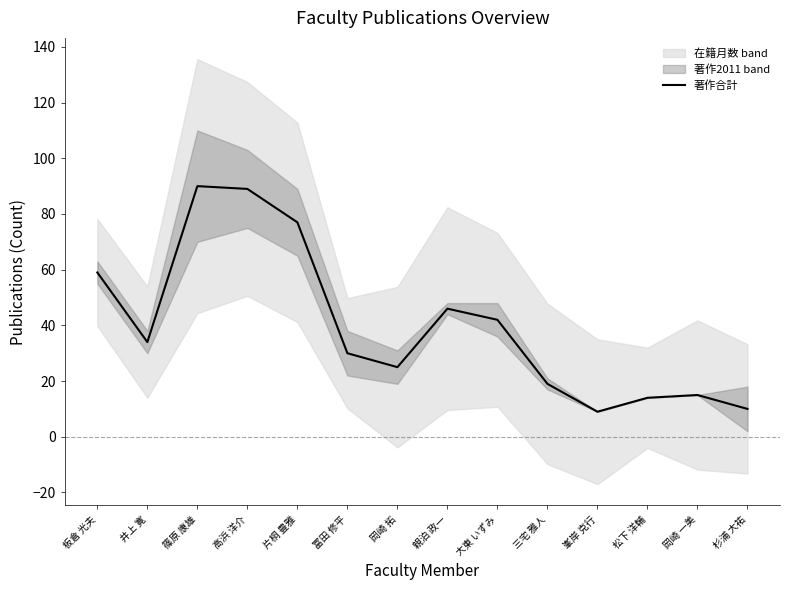

What is the label of the 11th point from the left?

峯岸 克行